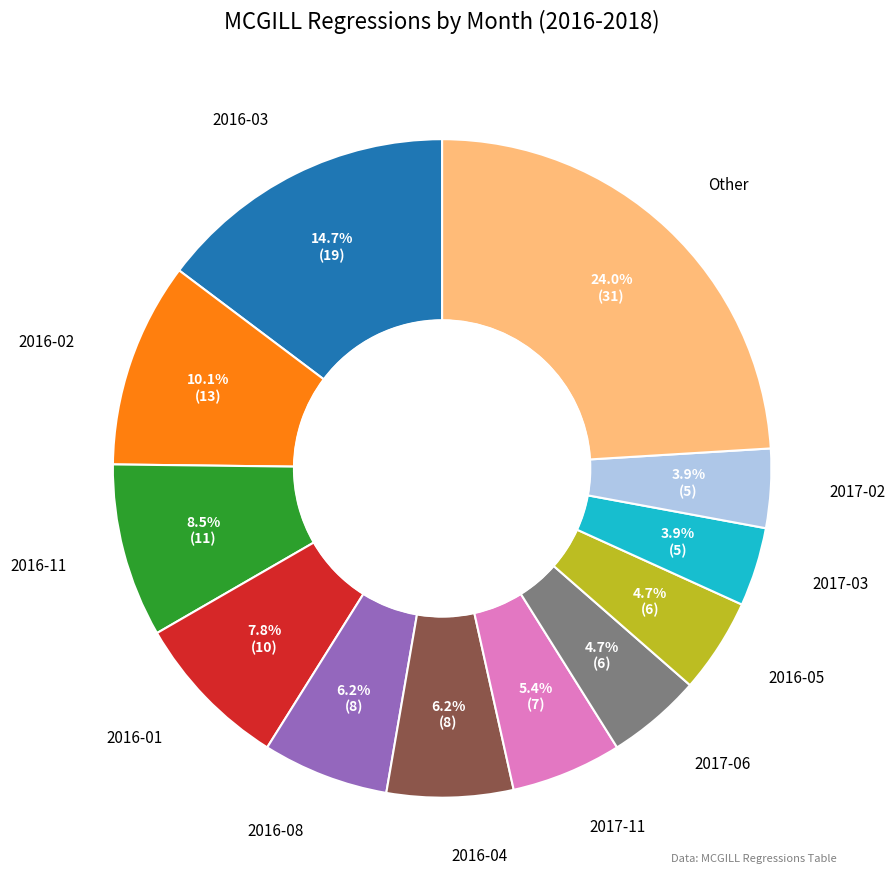

Is there a majority slice in this chart?

No